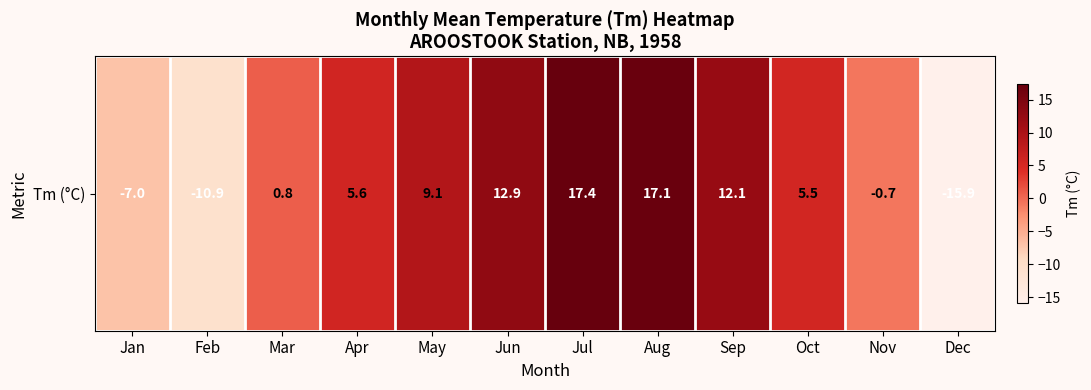

At which label is the value closest to 0?

Nov